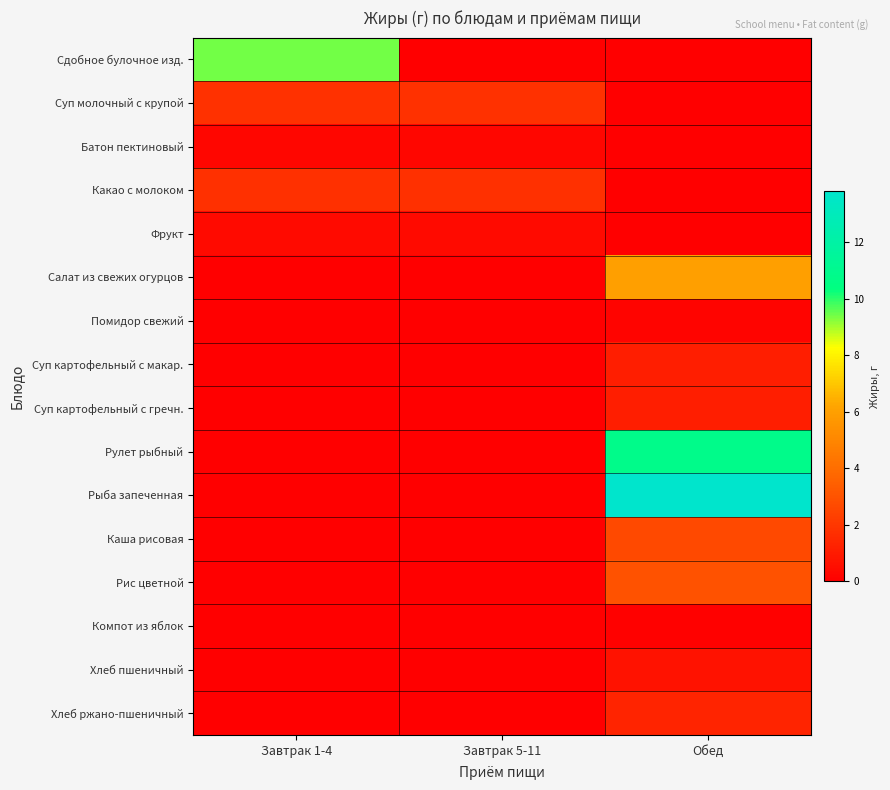

At Завтрак 1-4, list the series in order from largest to smallest.

Сдобное булочное изд., Суп молочный с крупой, Какао с молоком, Фрукт, Батон пектиновый, Салат из свежих огурцов, Помидор свежий, Суп картофельный с макар., Суп картофельный с гречн., Рулет рыбный, Рыба запеченная, Каша рисовая, Рис цветной, Компот из яблок, Хлеб пшеничный, Хлеб ржано-пшеничный